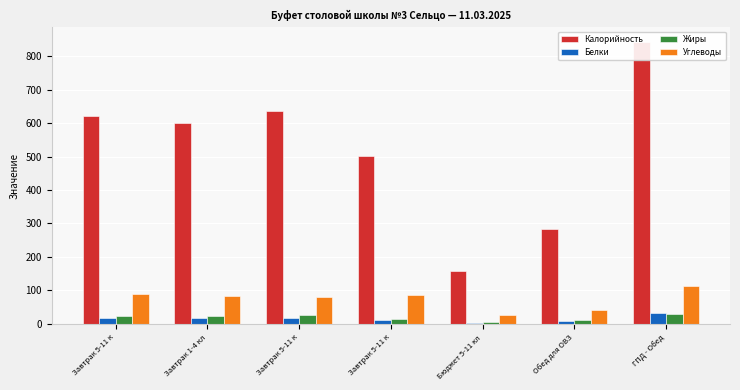

Is it true that Калорийность equals 686 at Завтрак 5-11 к?

False